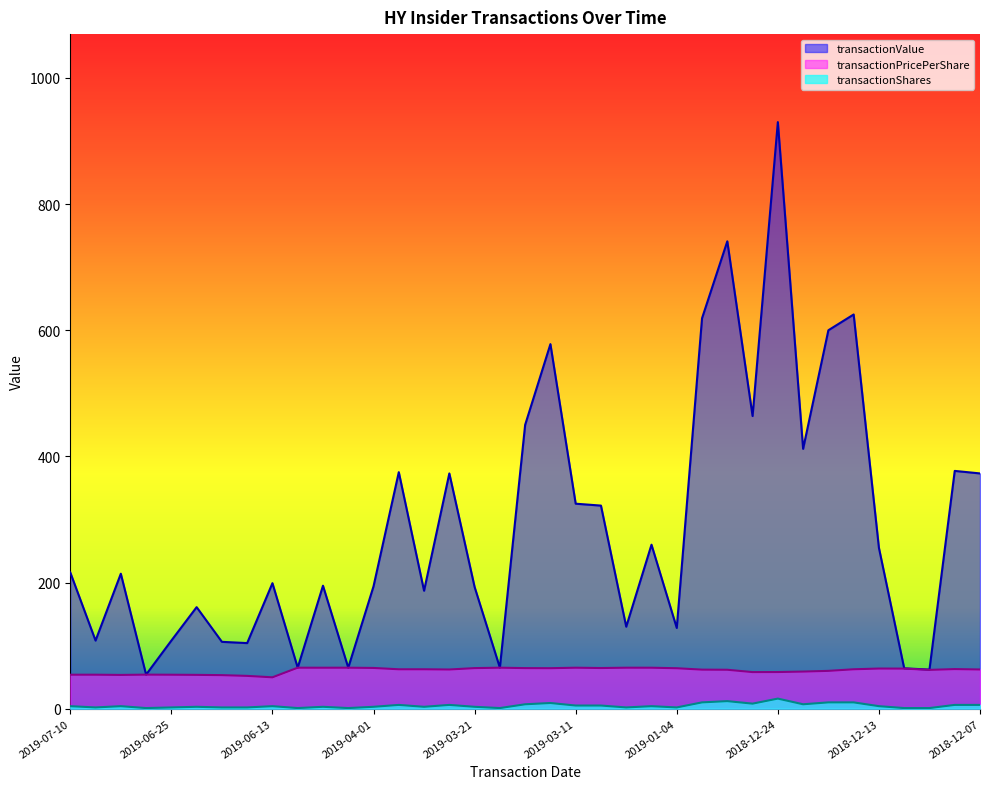

At which category does the chart reach its minimum across all series?

2019-07-02